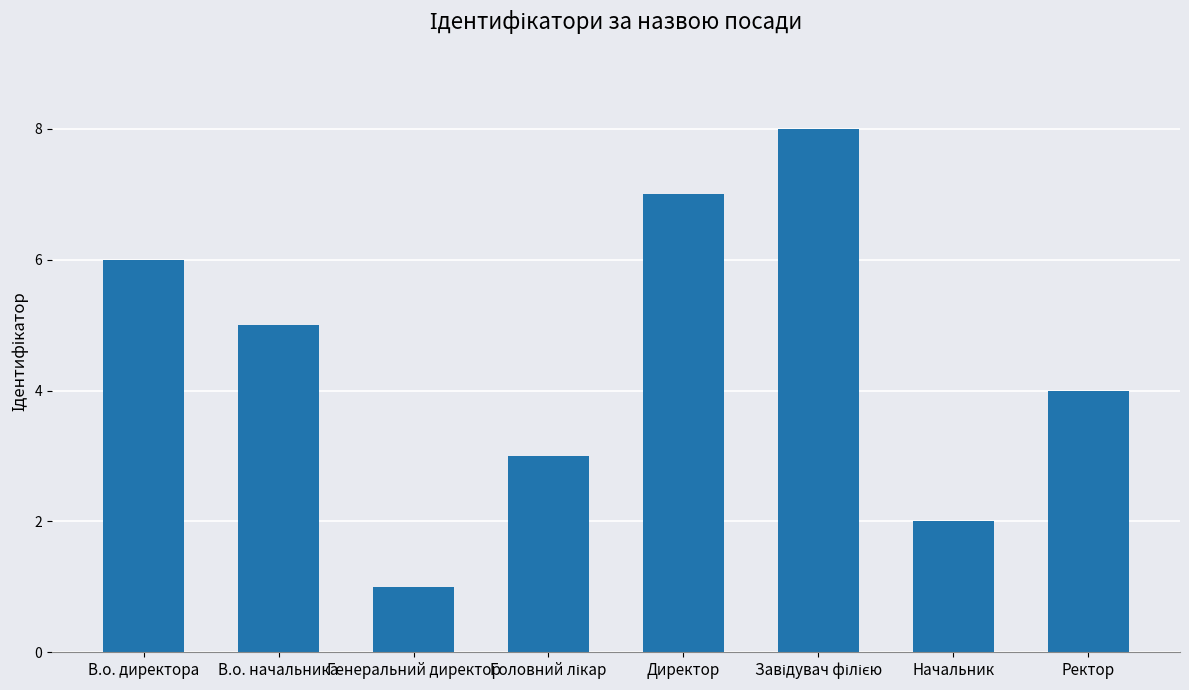

The value at Ректор is 4. True or false?

True